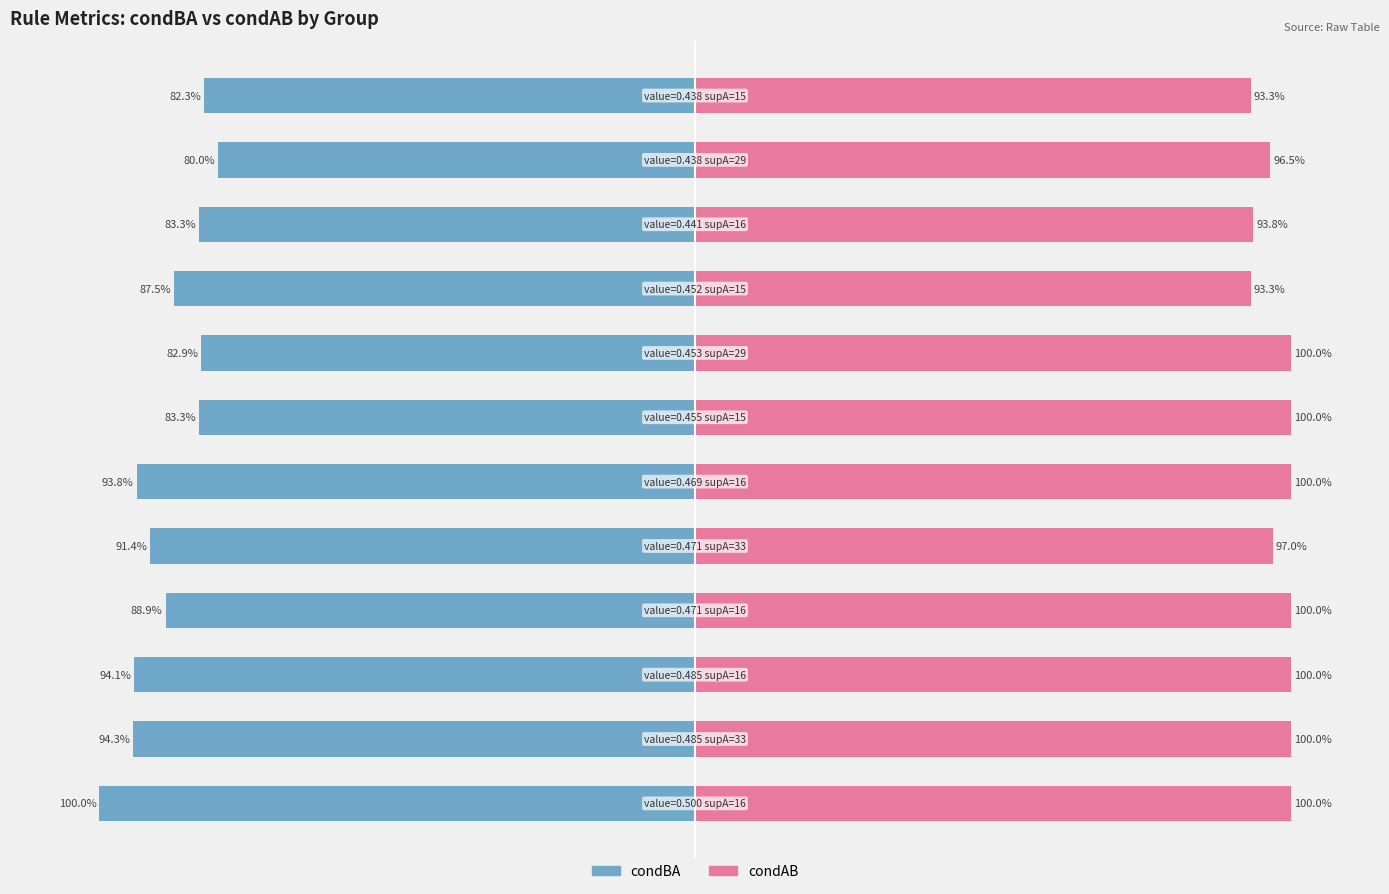

Is the value of condBA at 1 greater than the value of condAB at 9?

No